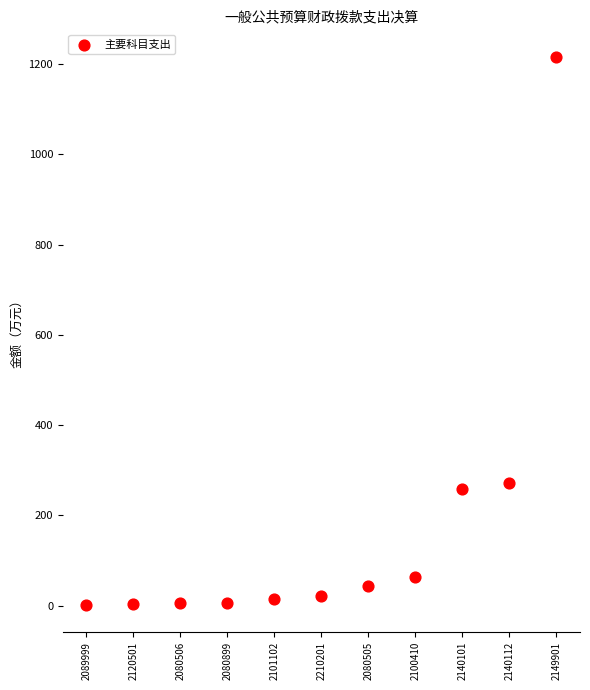

What is the range of Y values (max minus min)?

1214.0